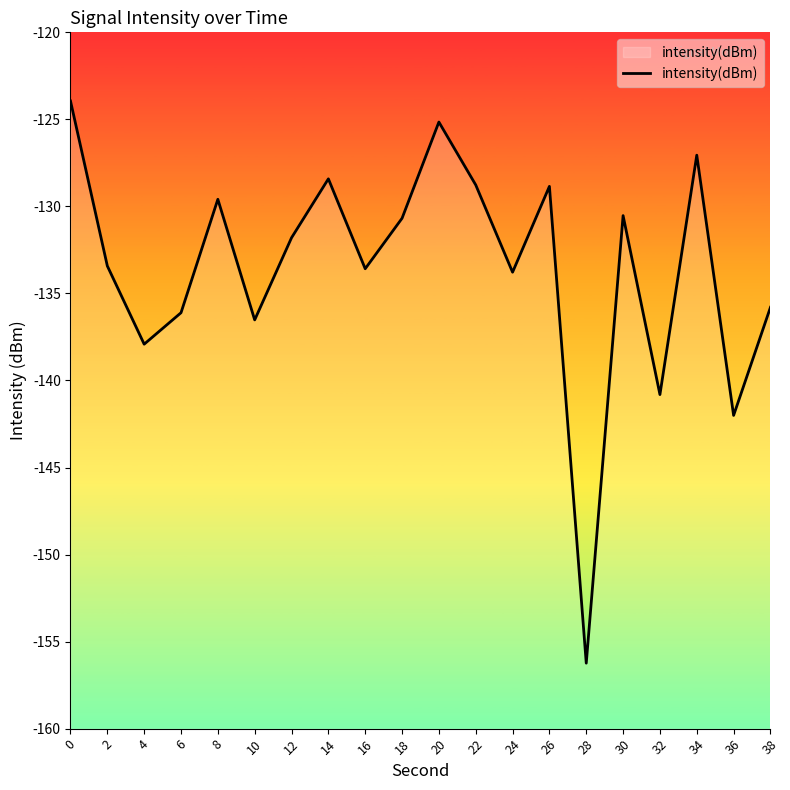

What is the average value?

-133.5